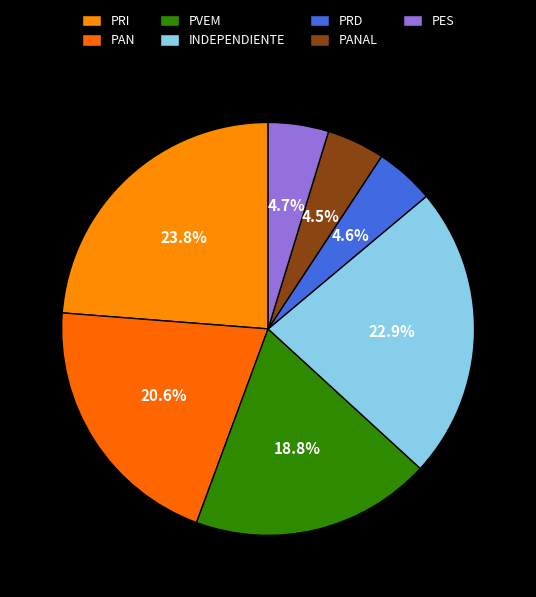

What is the total percentage of INDEPENDIENTE and PAN?

43.5%